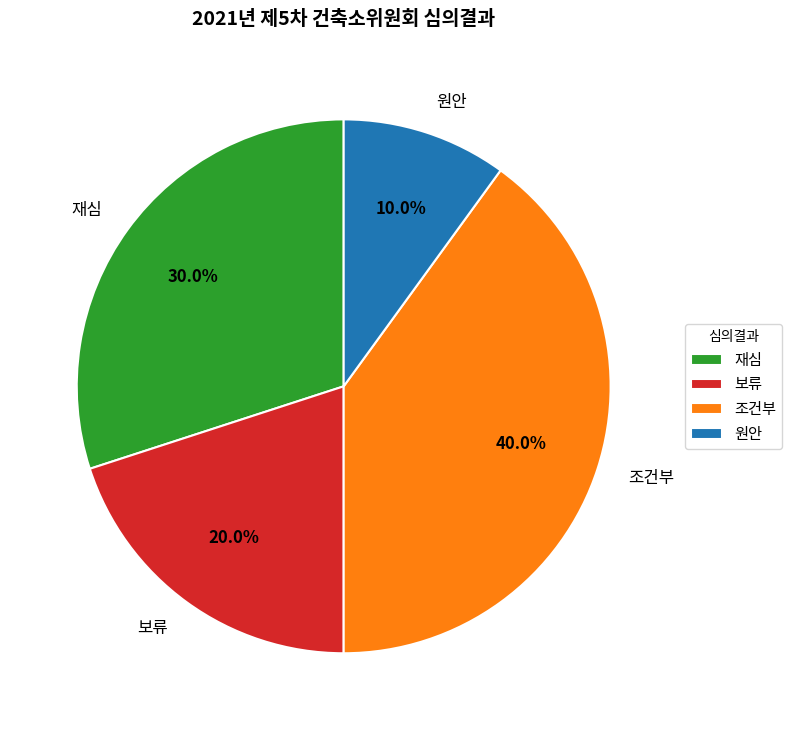

To the nearest percent, what is the average slice percentage?

25%